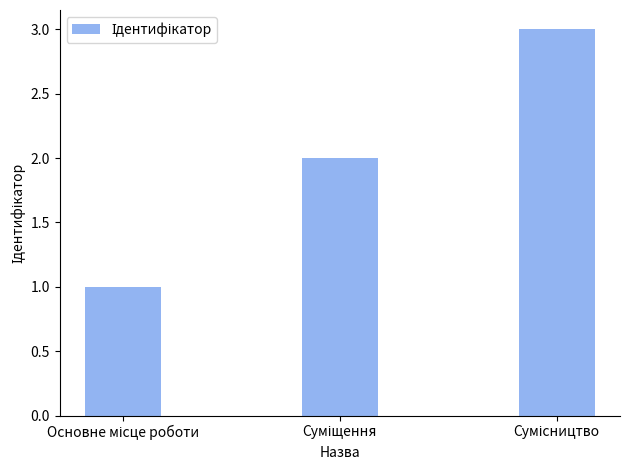

What is the greatest value displayed?

3